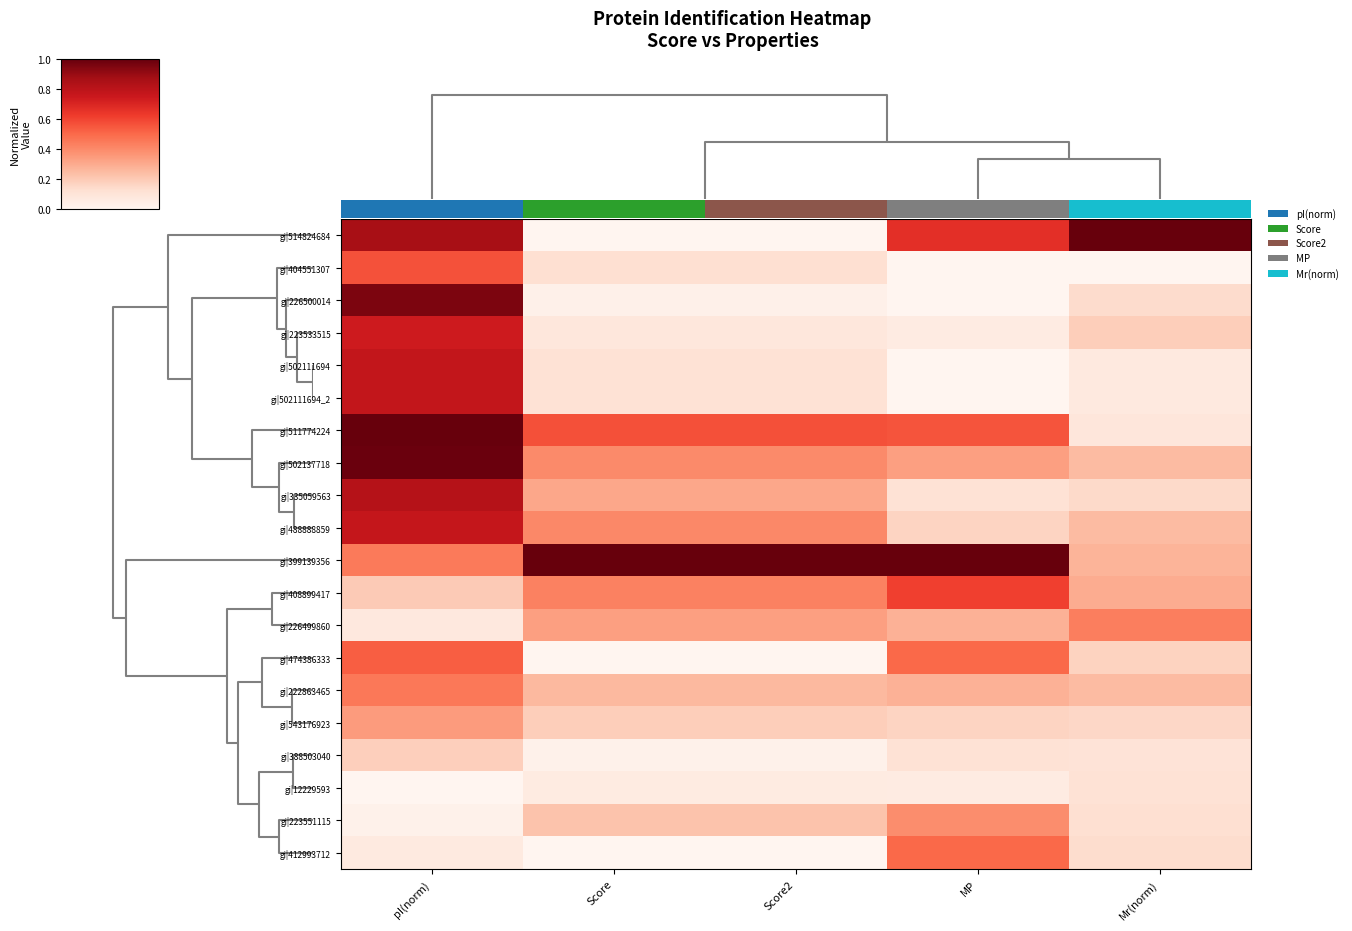

What is the difference between the gi|412993712 values at pI(norm) and Mr(norm)?

0.1